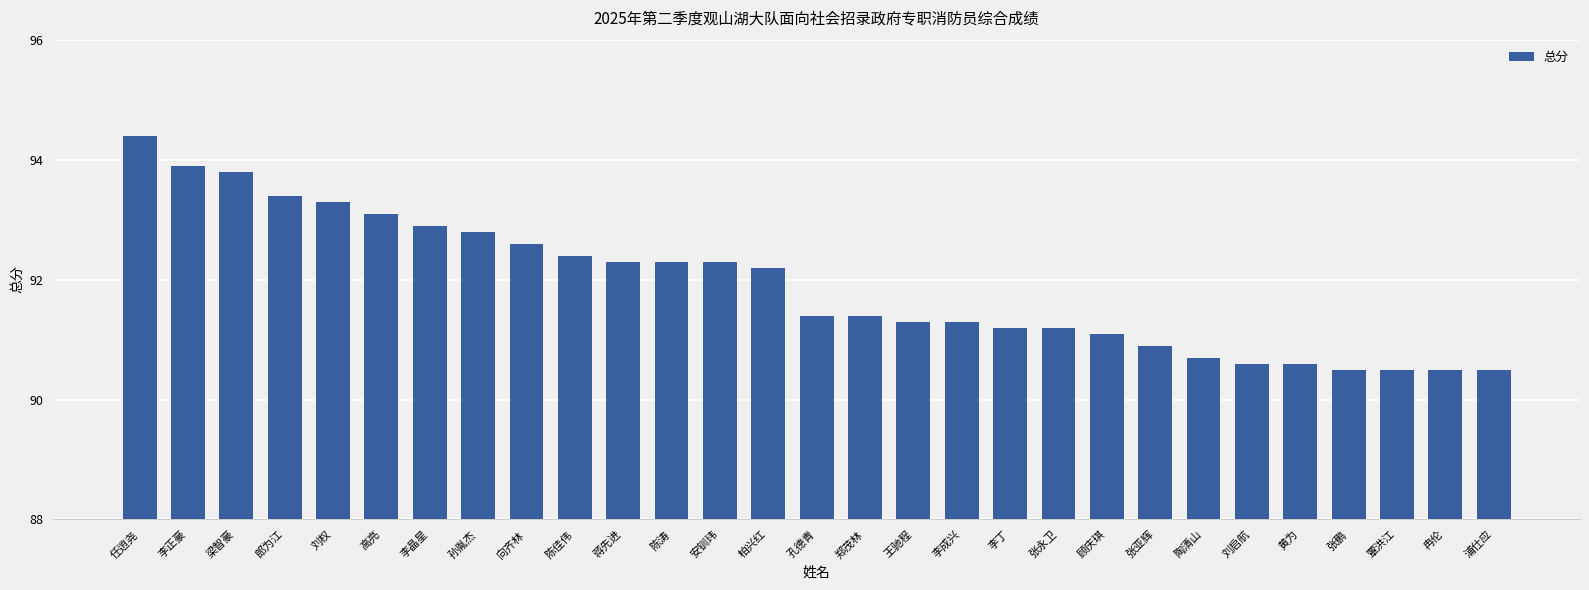

What is the difference between the second highest and second lowest values?

3.4